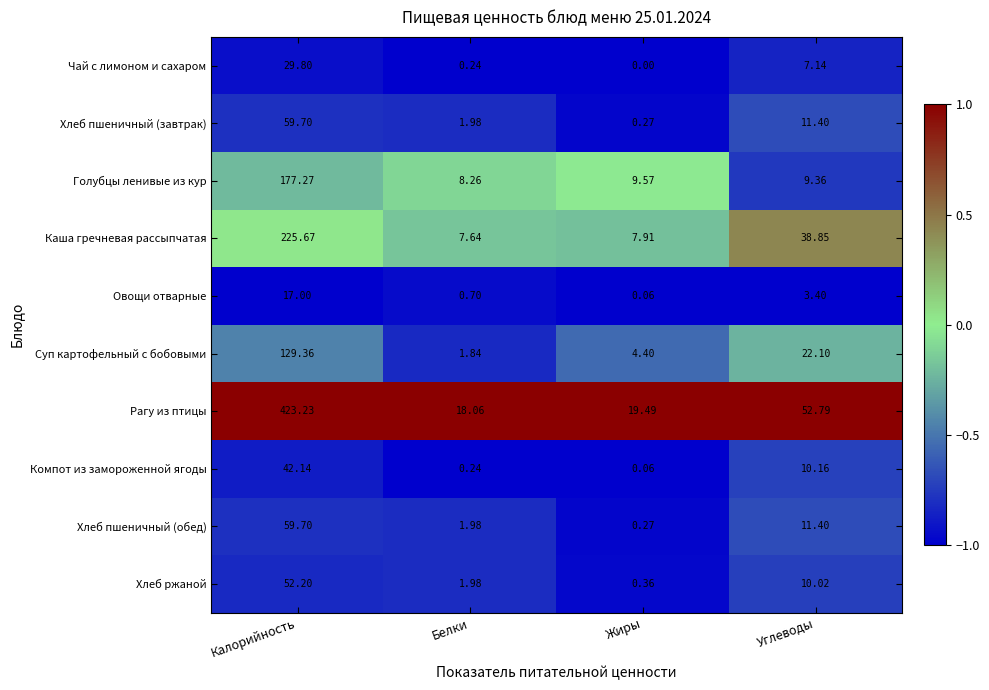

Which series has the largest total across all categories?

Рагу из птицы